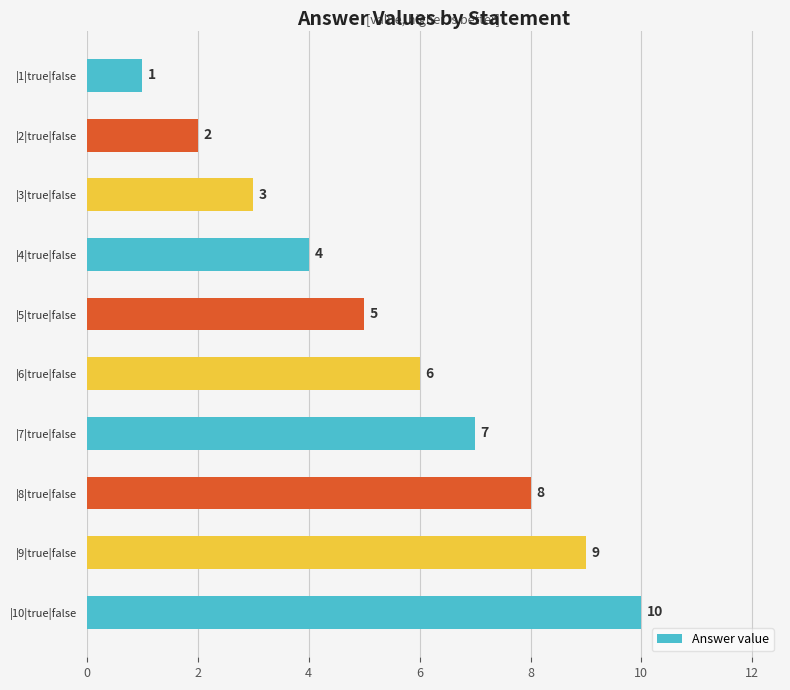

List the labels in order of value, smallest first.

|1|true|false, |2|true|false, |3|true|false, |4|true|false, |5|true|false, |6|true|false, |7|true|false, |8|true|false, |9|true|false, |10|true|false